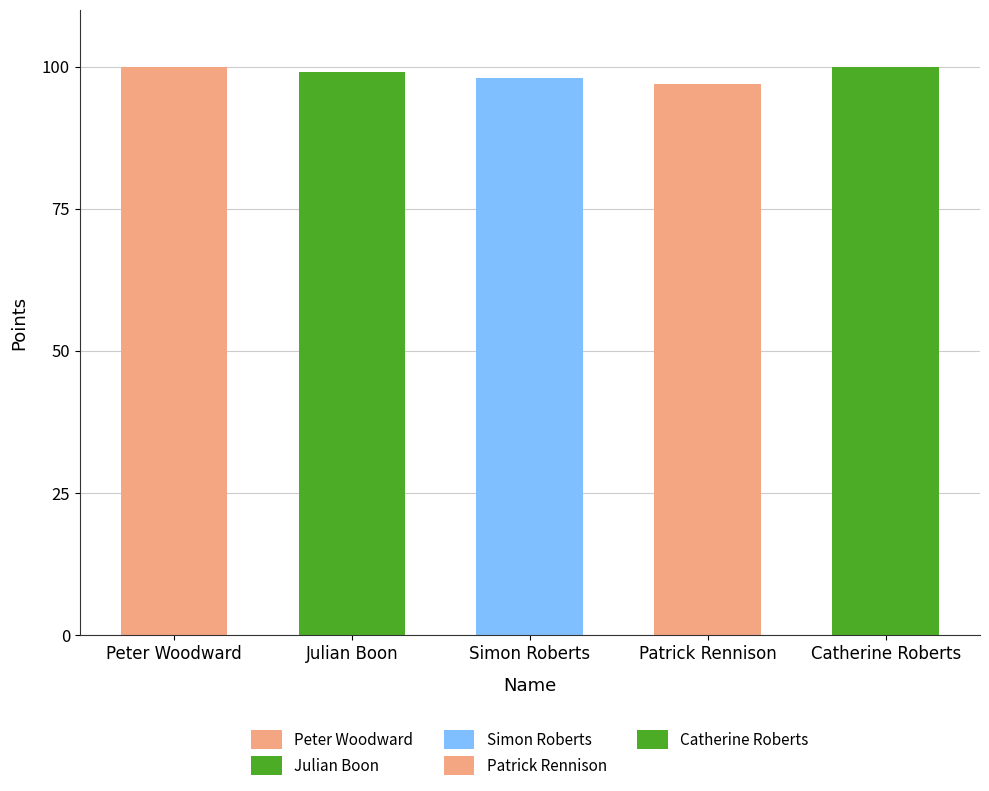

What is the difference between the maximum and second lowest values?

2